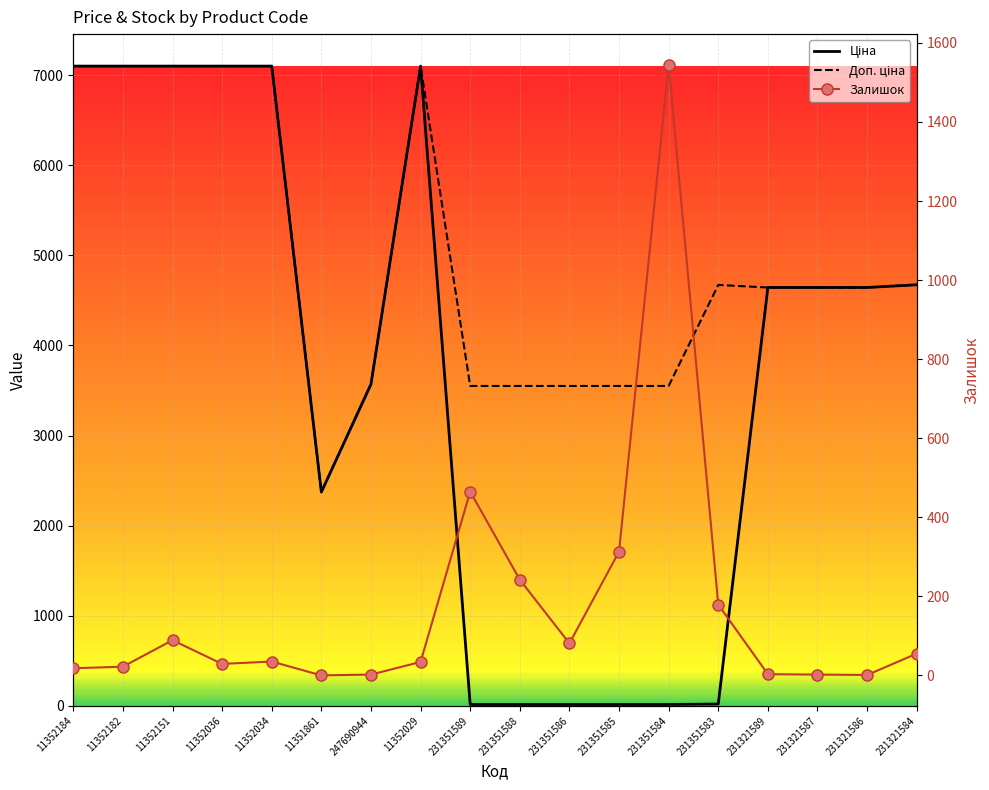

What are all the series names shown in the legend?

Ціна, Доп. ціна, Залишок